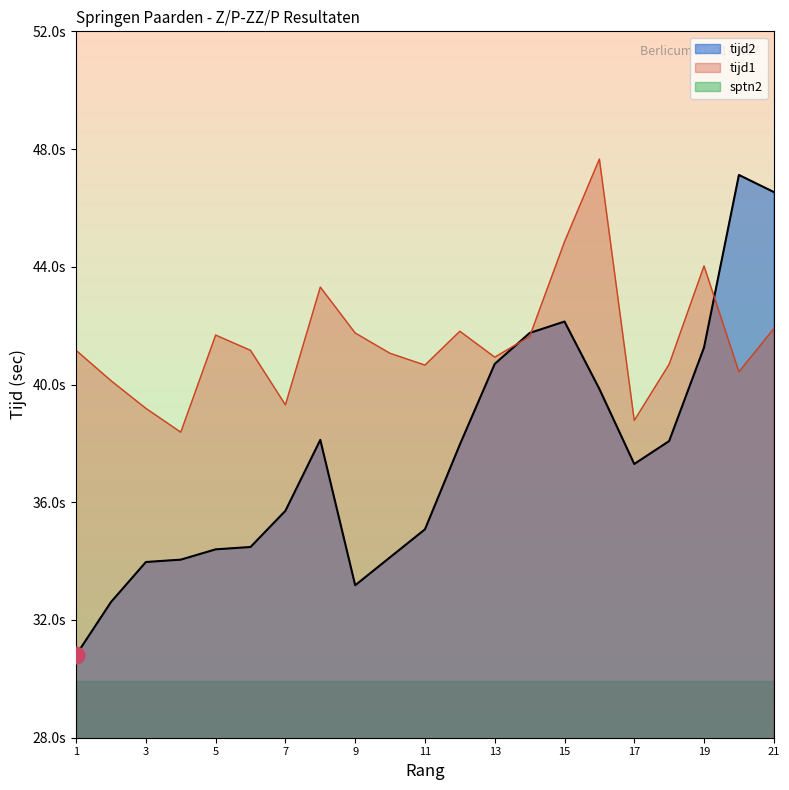

Is it true that tijd2 equals 42.1 at 15?

True